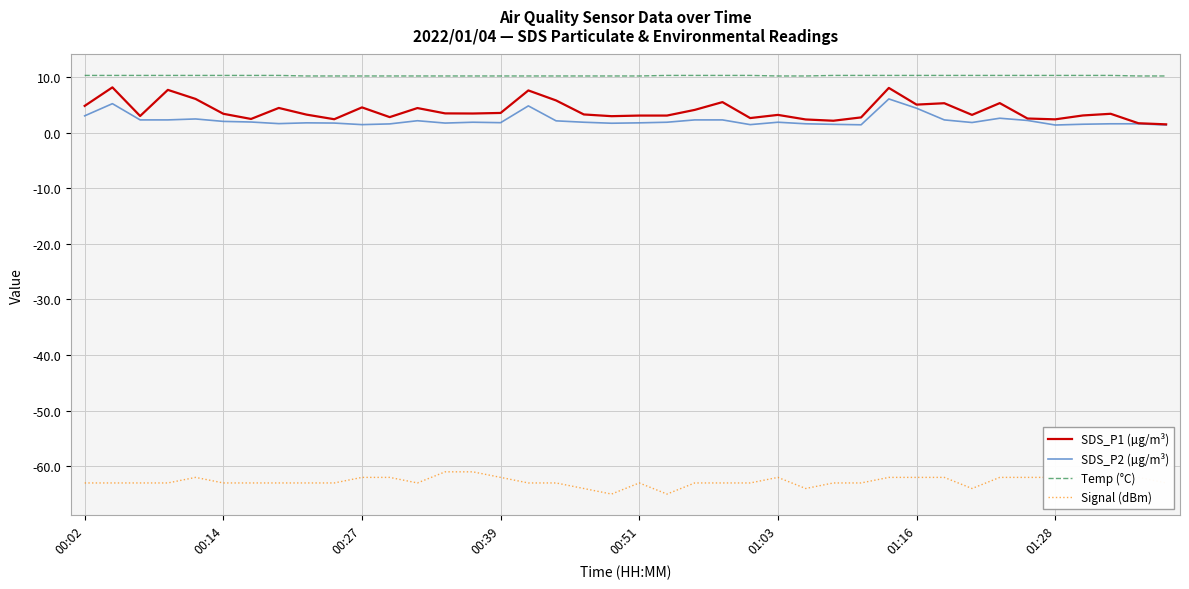

What are all the series names shown in the legend?

SDS_P1 (µg/m³), SDS_P2 (µg/m³), Temp (°C), Signal (dBm)